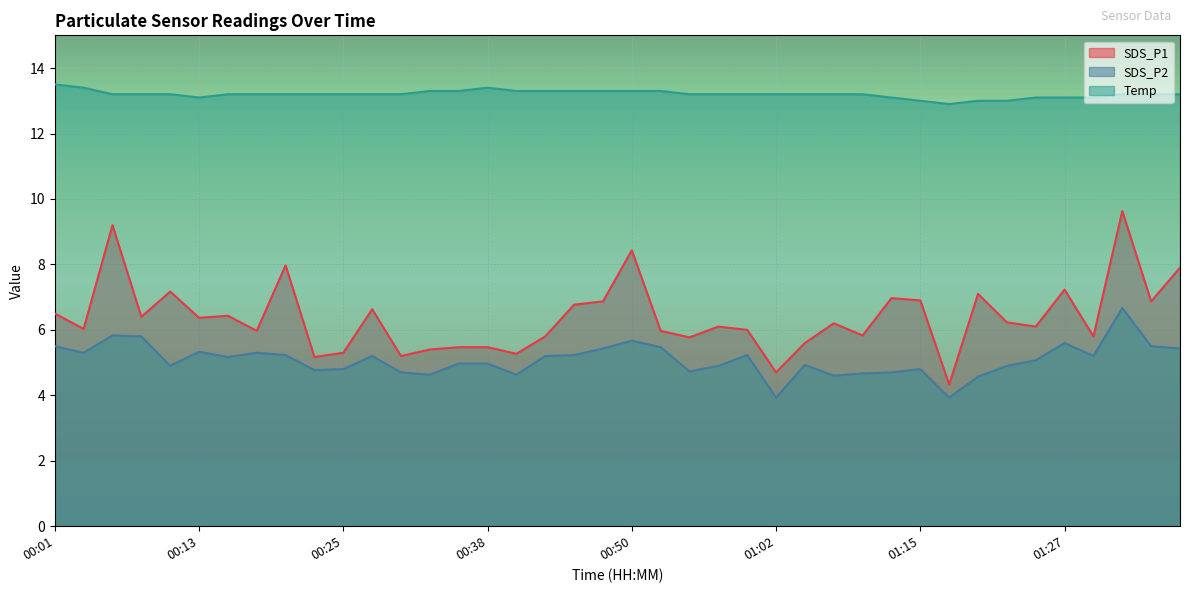

How many Temp values are between 13 and 14?

39